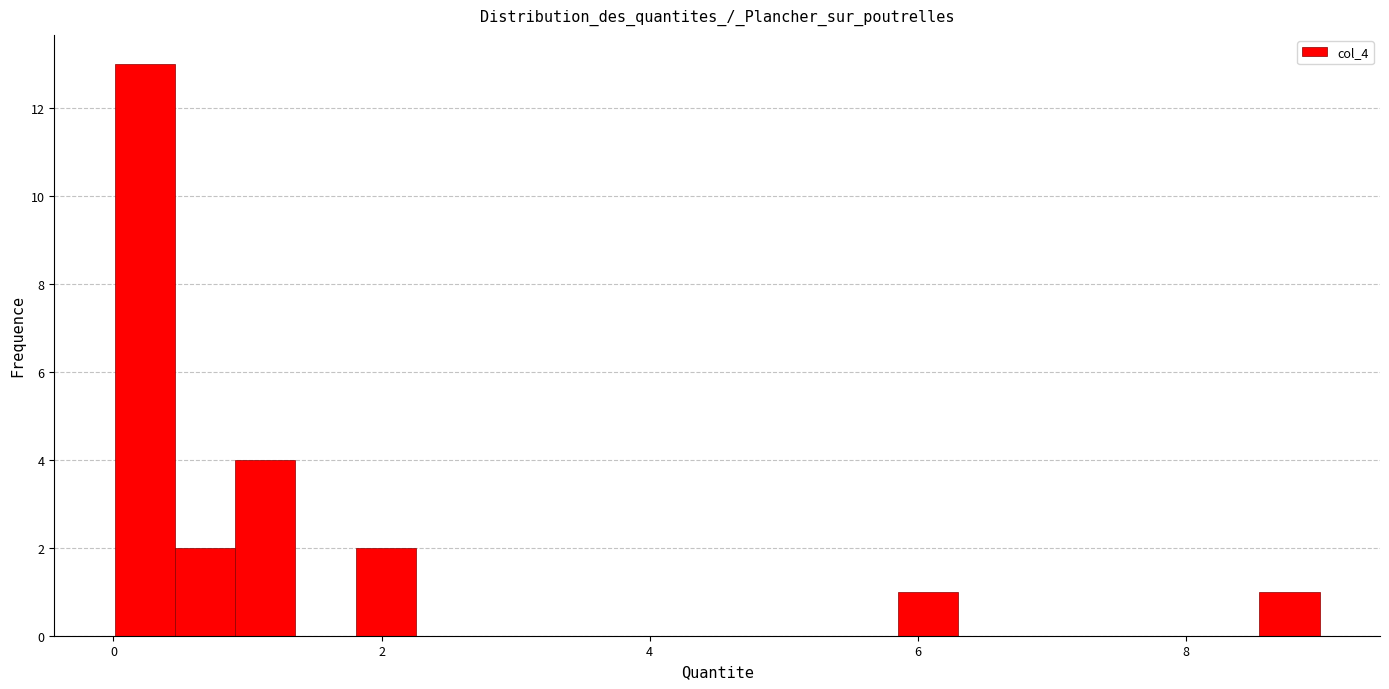

Around what value on the x-axis is the tallest bar? Give the approximate position of its centre, as read against the axis.

0.2